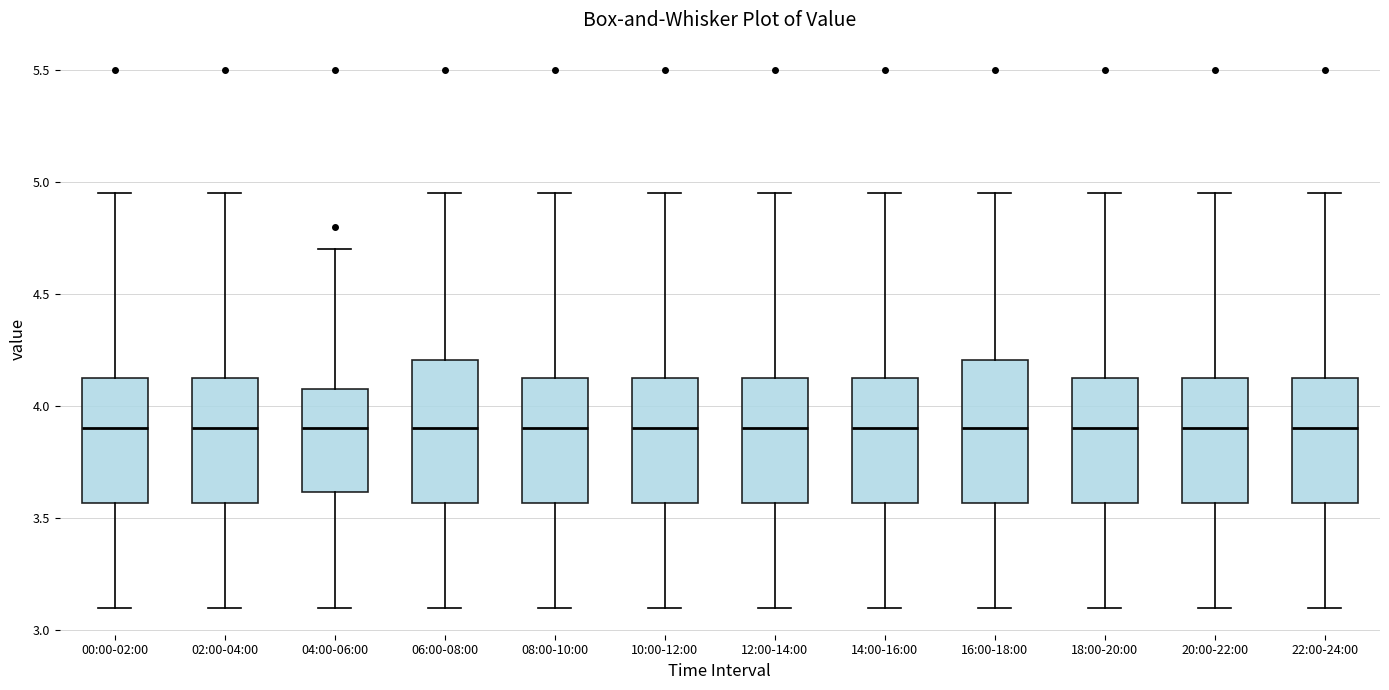

Reading left to right, read every box against the y-axis: the position of its median line, the range the box covers, and the ends of its whiskers. The values are not printed on the chart, so give them approximately, as read against the axis.

00:00-02:00: median 3.90, box 3.55 to 4.15, whiskers 3.10 to 4.95
02:00-04:00: median 3.90, box 3.55 to 4.15, whiskers 3.10 to 4.95
04:00-06:00: median 3.90, box 3.60 to 4.10, whiskers 3.10 to 4.70
06:00-08:00: median 3.90, box 3.55 to 4.20, whiskers 3.10 to 4.95
08:00-10:00: median 3.90, box 3.55 to 4.15, whiskers 3.10 to 4.95
10:00-12:00: median 3.90, box 3.55 to 4.15, whiskers 3.10 to 4.95
12:00-14:00: median 3.90, box 3.55 to 4.15, whiskers 3.10 to 4.95
14:00-16:00: median 3.90, box 3.55 to 4.15, whiskers 3.10 to 4.95
16:00-18:00: median 3.90, box 3.55 to 4.20, whiskers 3.10 to 4.95
18:00-20:00: median 3.90, box 3.55 to 4.15, whiskers 3.10 to 4.95
20:00-22:00: median 3.90, box 3.55 to 4.15, whiskers 3.10 to 4.95
22:00-24:00: median 3.90, box 3.55 to 4.15, whiskers 3.10 to 4.95